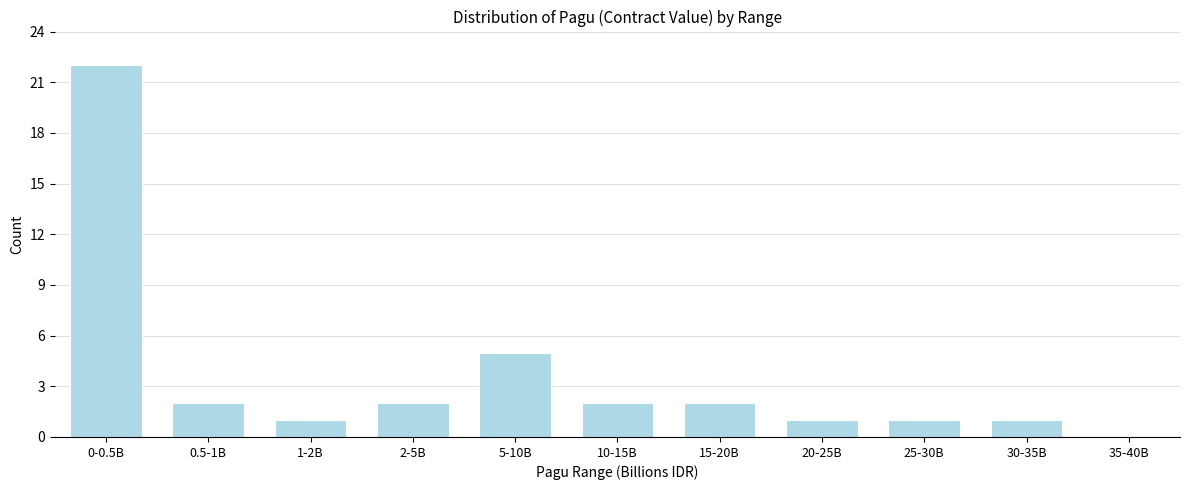

At which category does the chart reach its peak across all series?

0-0.5B